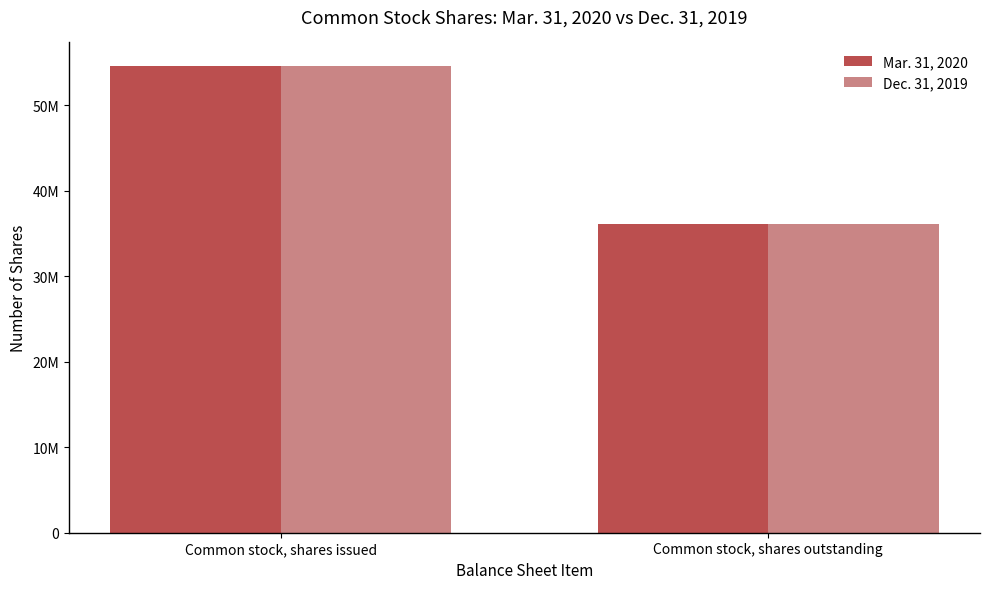

Between Common stock, shares issued and Common stock, shares outstanding, which series saw the biggest shift?

Mar. 31, 2020